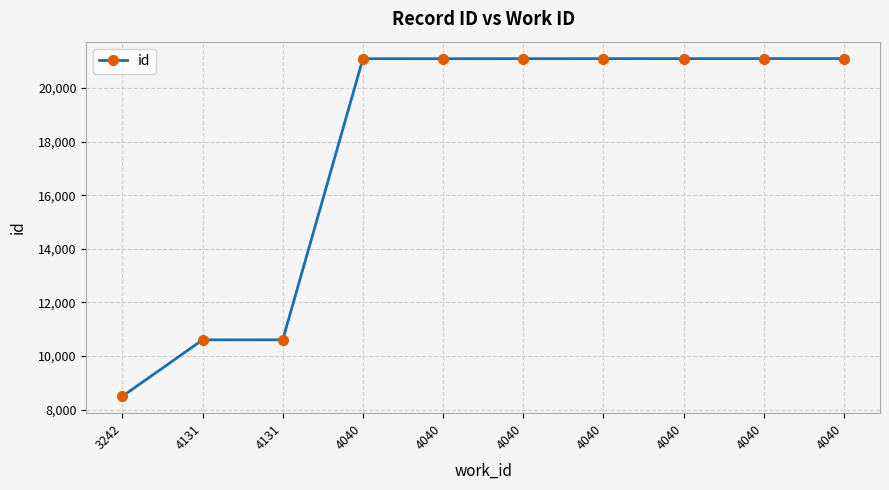

How many lines are shown in the chart?

1